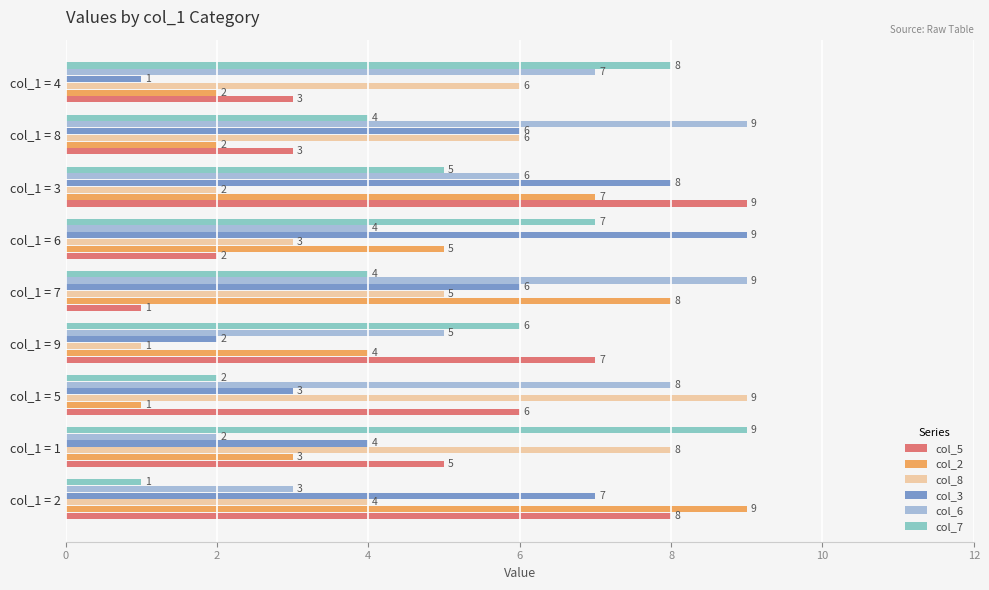

Between col_1 = 1 and col_1 = 7, which series saw the biggest shift?

col_6